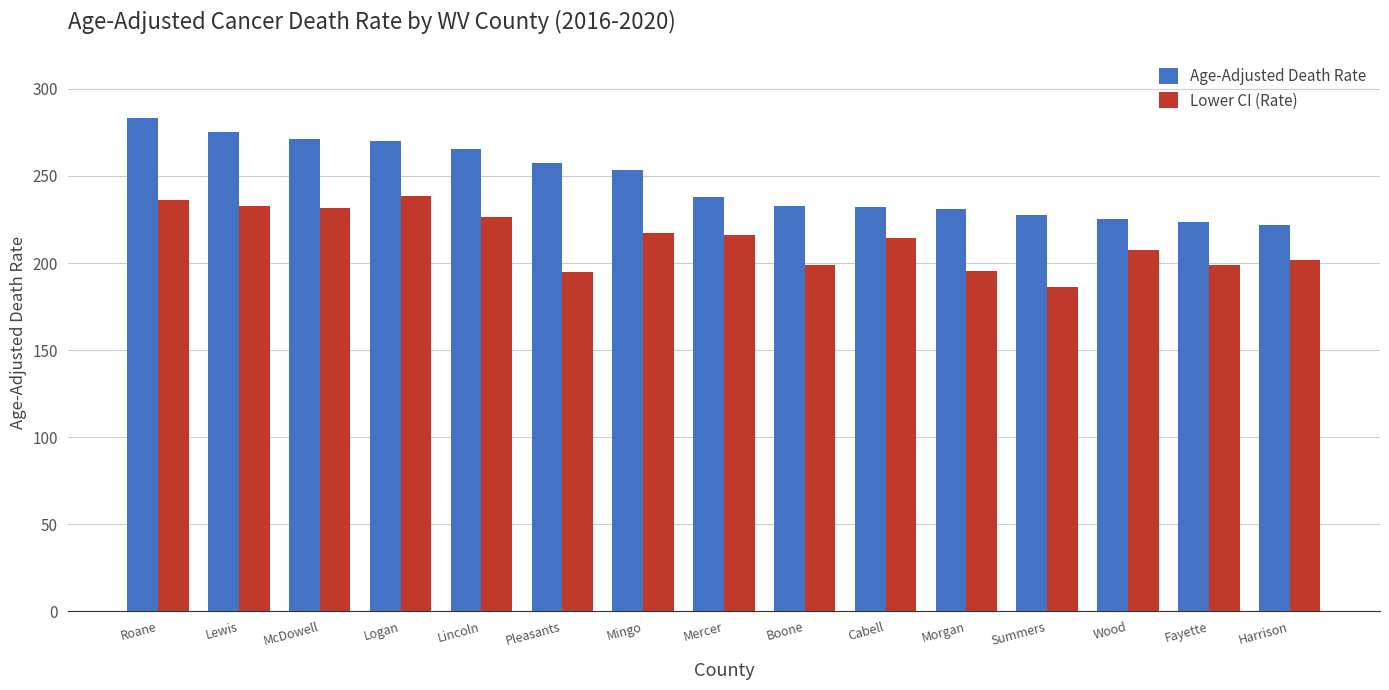

Is it true that Lower CI (Rate) equals 195.3 at Morgan?

True